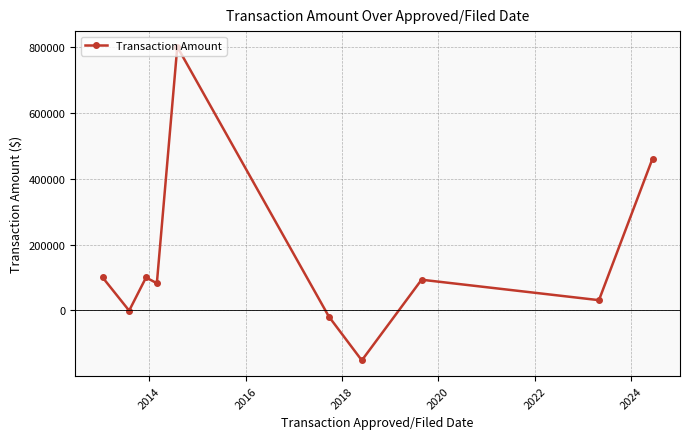

What is the minimum value shown in the chart?

-151813